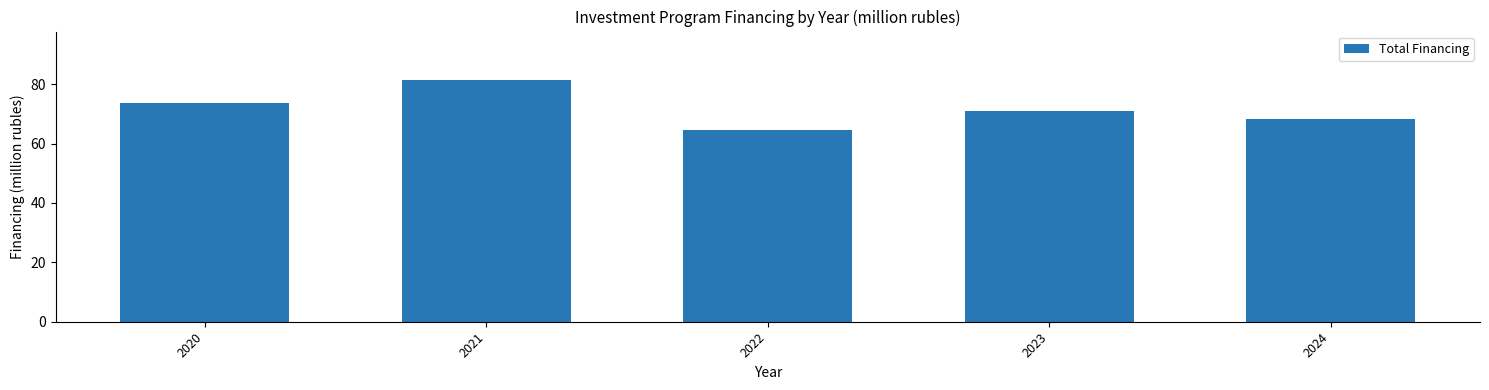

What is the change in value from 2023 to 2024?

-2.6